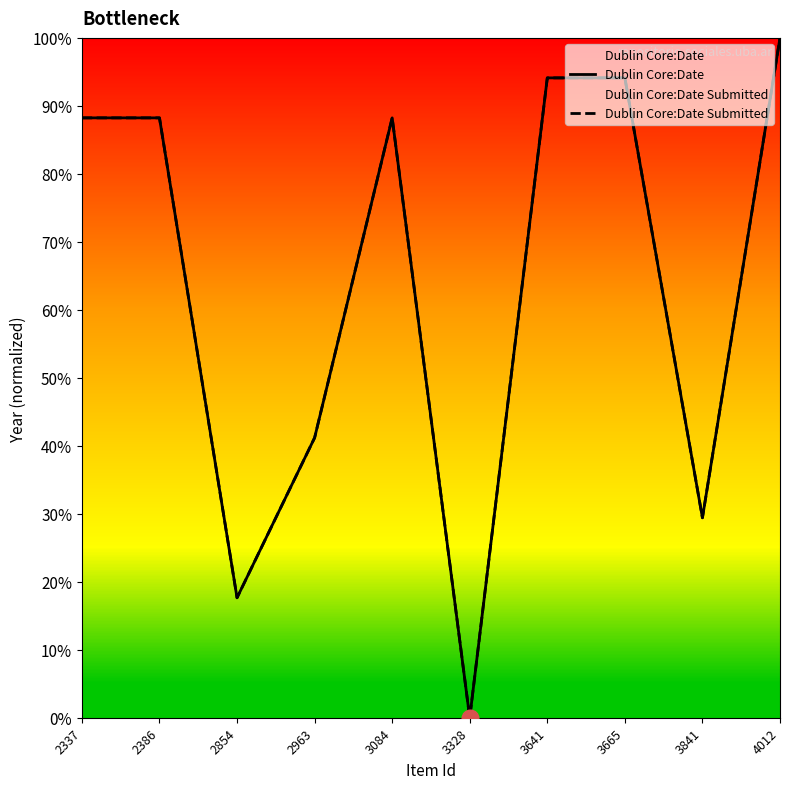

True or false: Dublin Core:Date and Dublin Core:Date Submitted intersect in this chart.

False